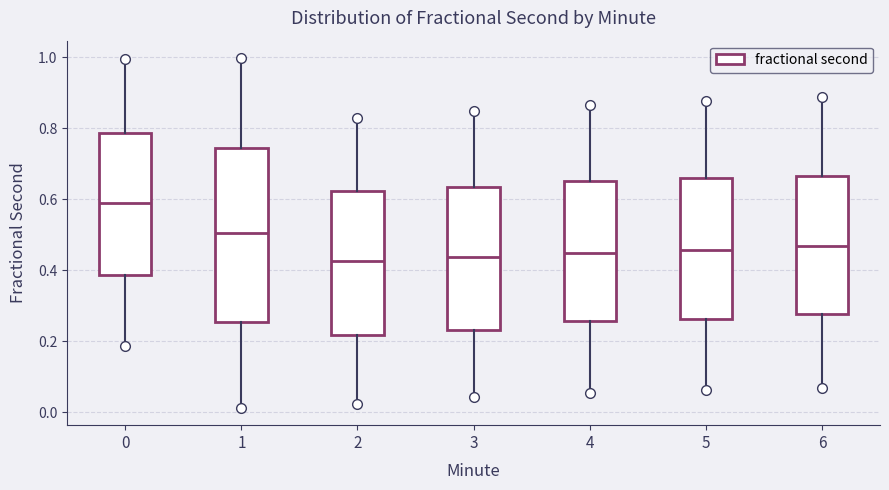

Reading left to right, transcribe this box plot: for each box, give where its median line is, the range the box spans, and where its two whiskers end, as read against the y-axis. The values are not printed on the chart, so give them approximately, as read against the axis.

0: median 0.58, box 0.38 to 0.78, whiskers 0.18 to 1.00
1: median 0.50, box 0.26 to 0.74, whiskers 0.02 to 1.00
2: median 0.42, box 0.22 to 0.62, whiskers 0.02 to 0.82
3: median 0.44, box 0.24 to 0.64, whiskers 0.04 to 0.84
4: median 0.44, box 0.26 to 0.66, whiskers 0.06 to 0.86
5: median 0.46, box 0.26 to 0.66, whiskers 0.06 to 0.88
6: median 0.46, box 0.28 to 0.66, whiskers 0.06 to 0.88